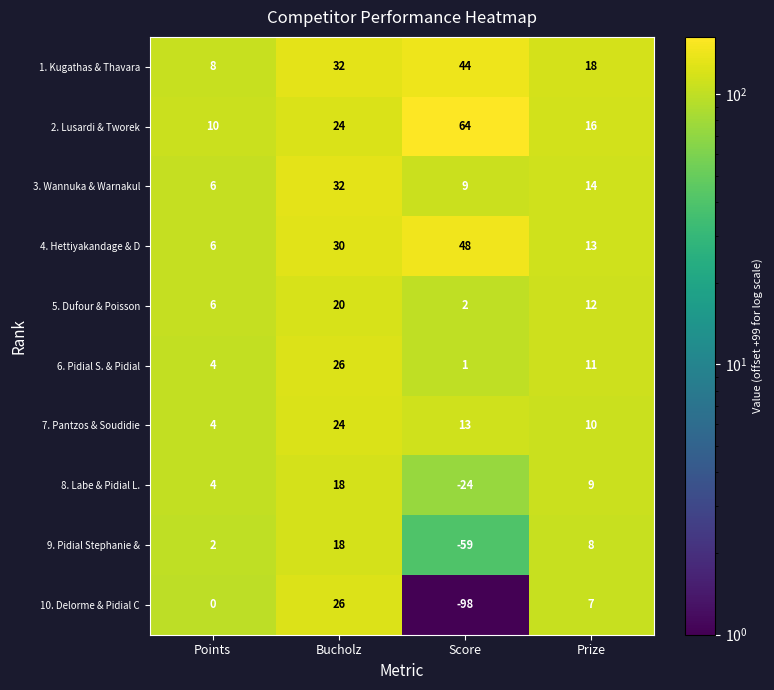

At which label does 10. Delorme & Pidial C first exceed 7?

Bucholz